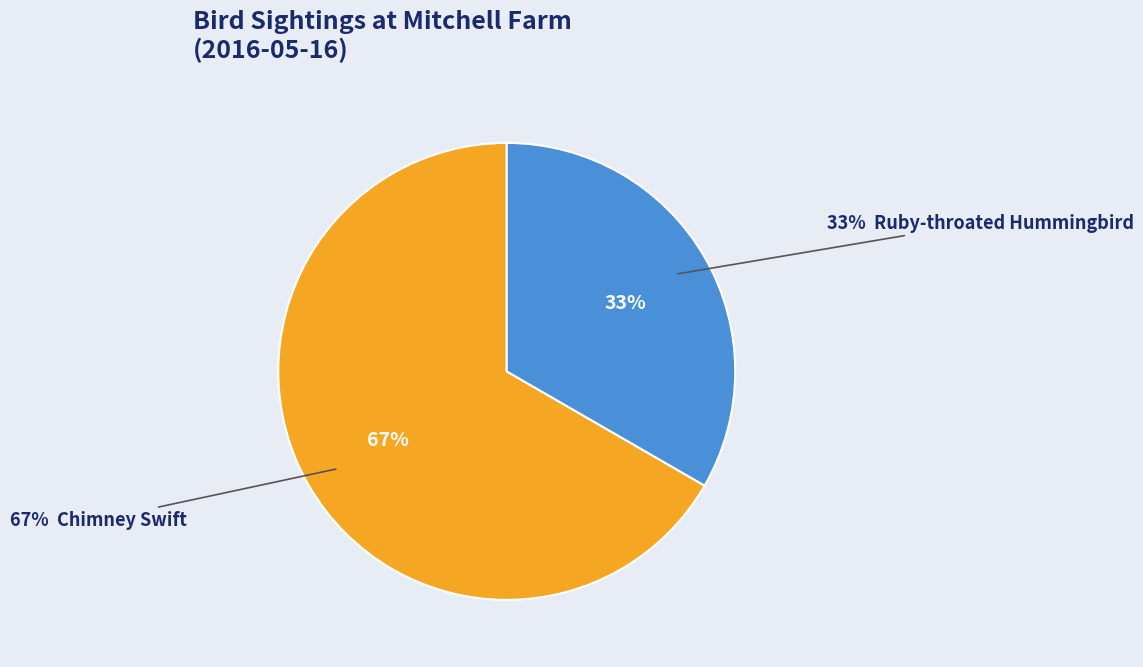

True or false: Chimney Swift accounts for 61% of the total.

False